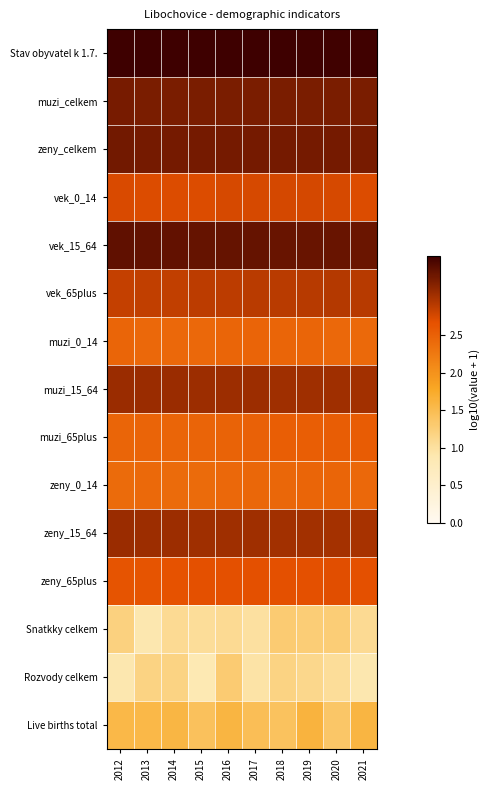

What is the spread (max minus min) of values at 2017?

2.6